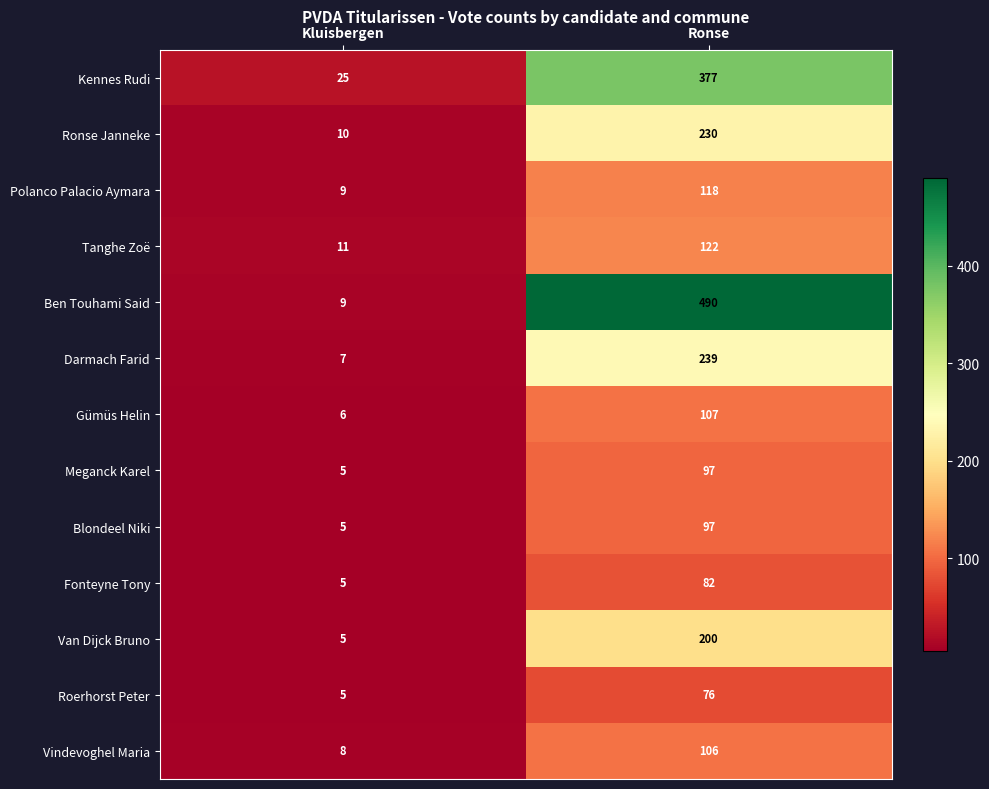

List the labels in order of Roerhorst Peter value, largest first.

Ronse, Kluisbergen